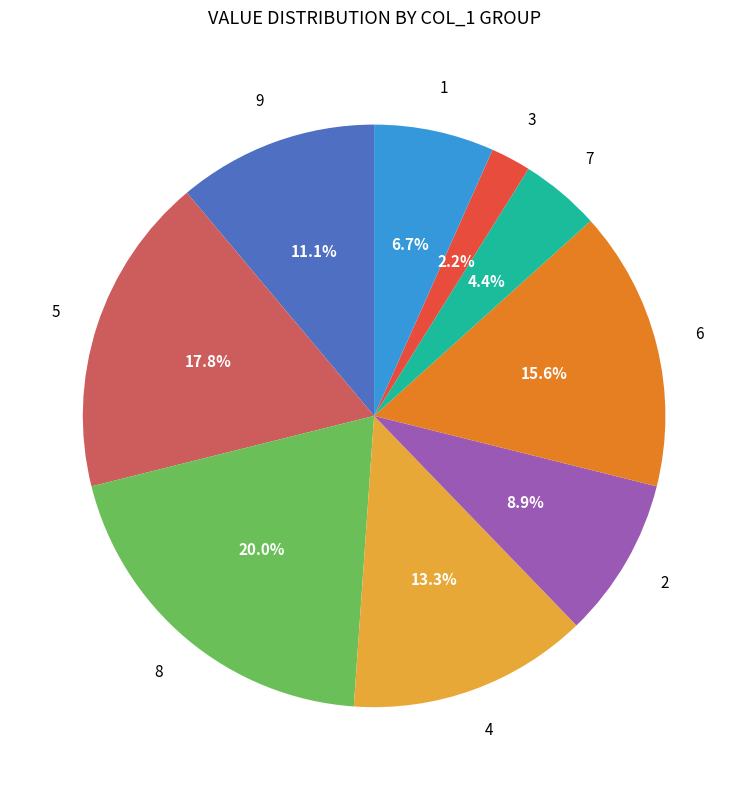

Is there any slice that represents more than half of the pie?

No